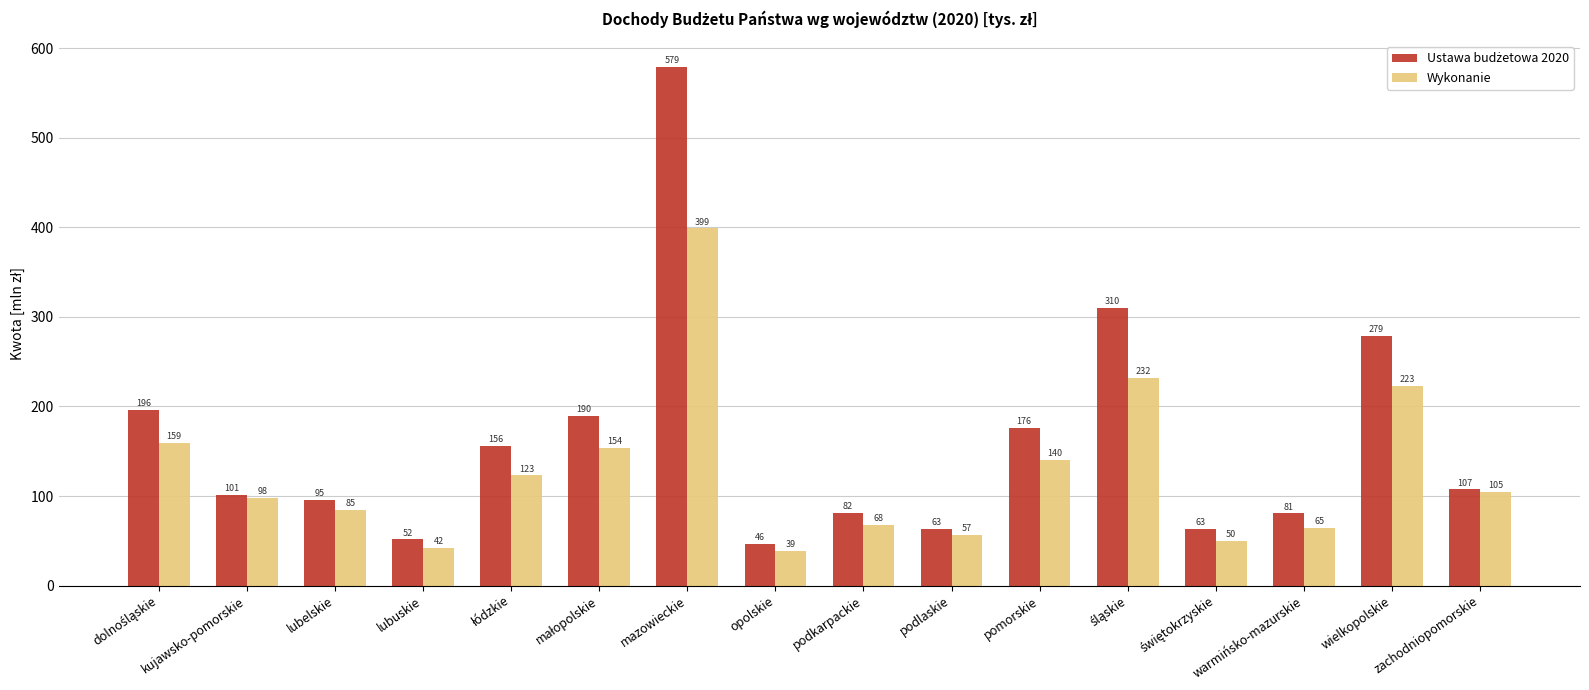

What is the difference between the highest and lowest values at mazowieckie?

180.0